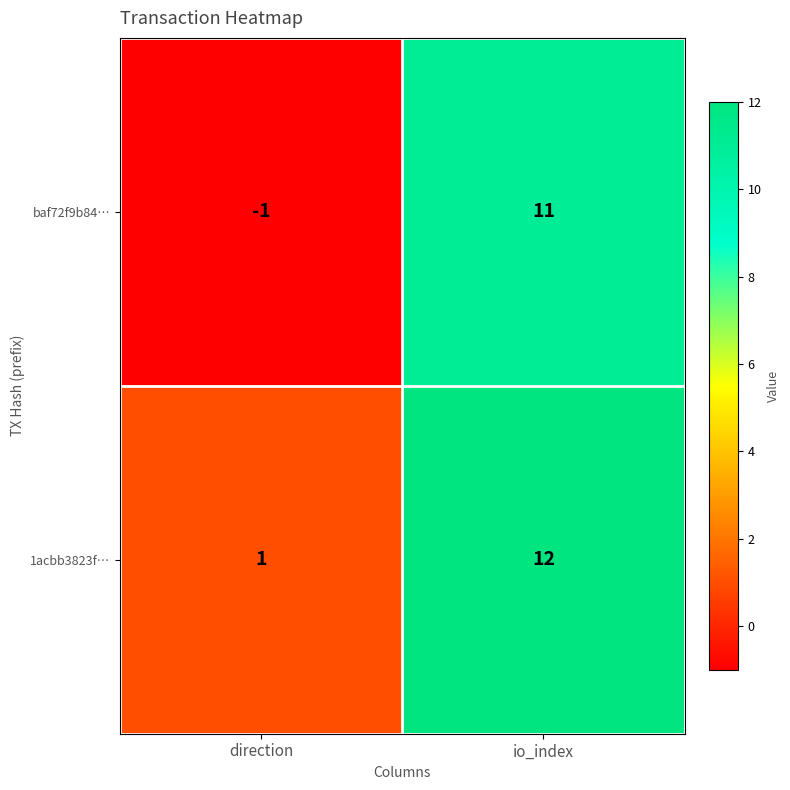

Rank the series by their average value, from lowest to highest.

baf72f9b84…, 1acbb3823f…